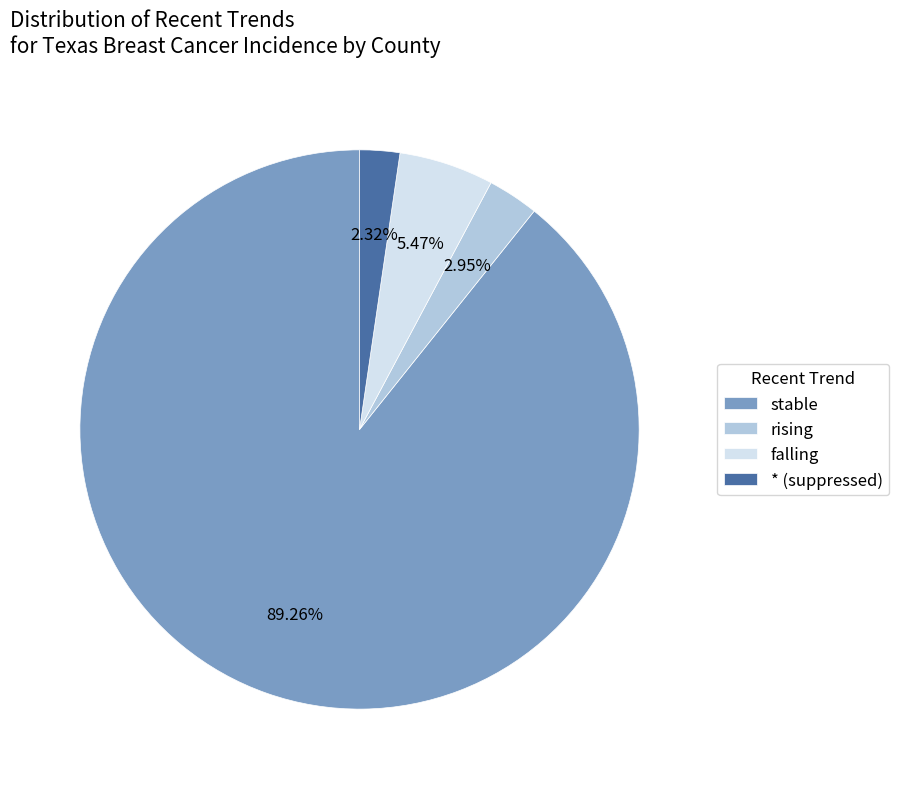

Between rising and * (suppressed), which is larger?

rising